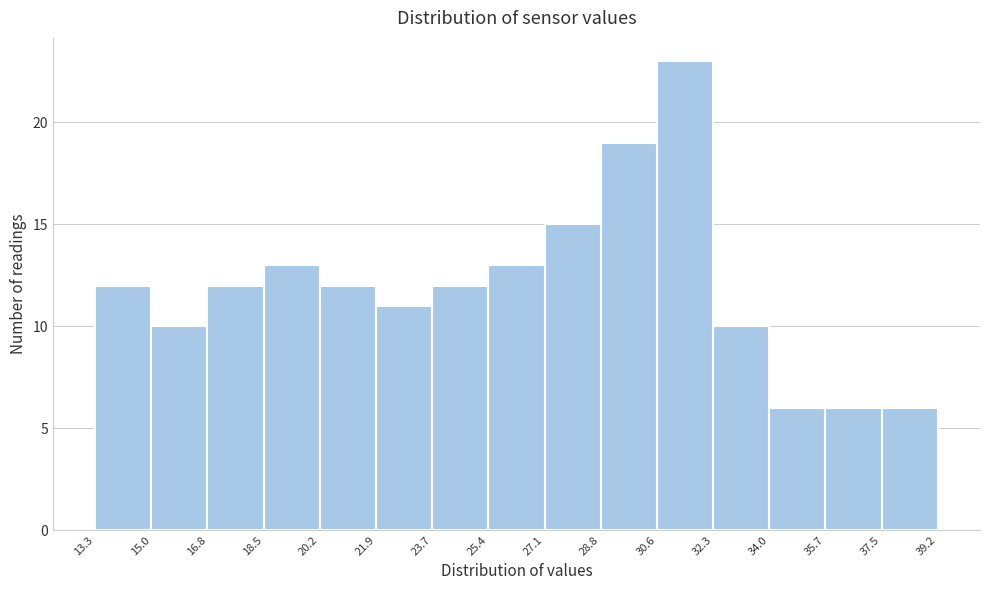

What is the height of the bar covering 34.0 to 35.7 on the x-axis? The values are not printed on the chart, so give them approximately, as read against the axis.

6